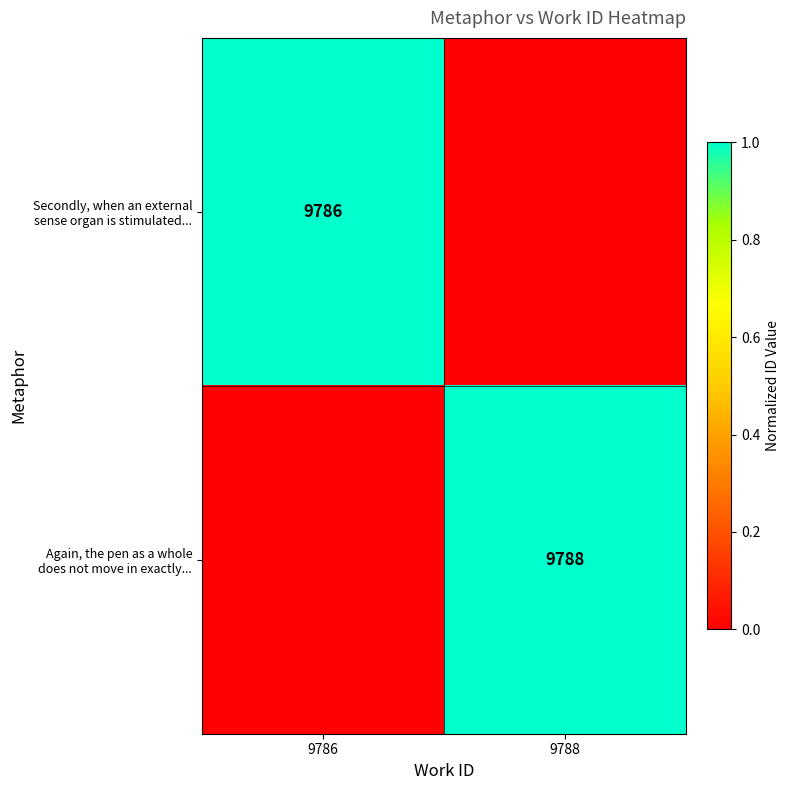

What is the sum of the Secondly, when an external sense organ is stimulated... values at 9786 and 9788?

1.0